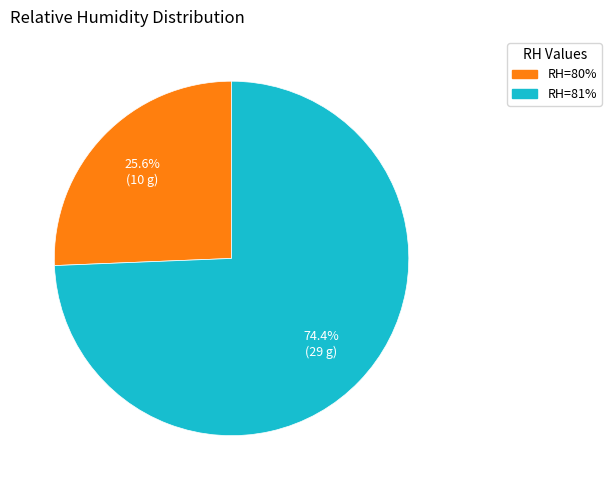

Is there a majority slice in this chart?

Yes